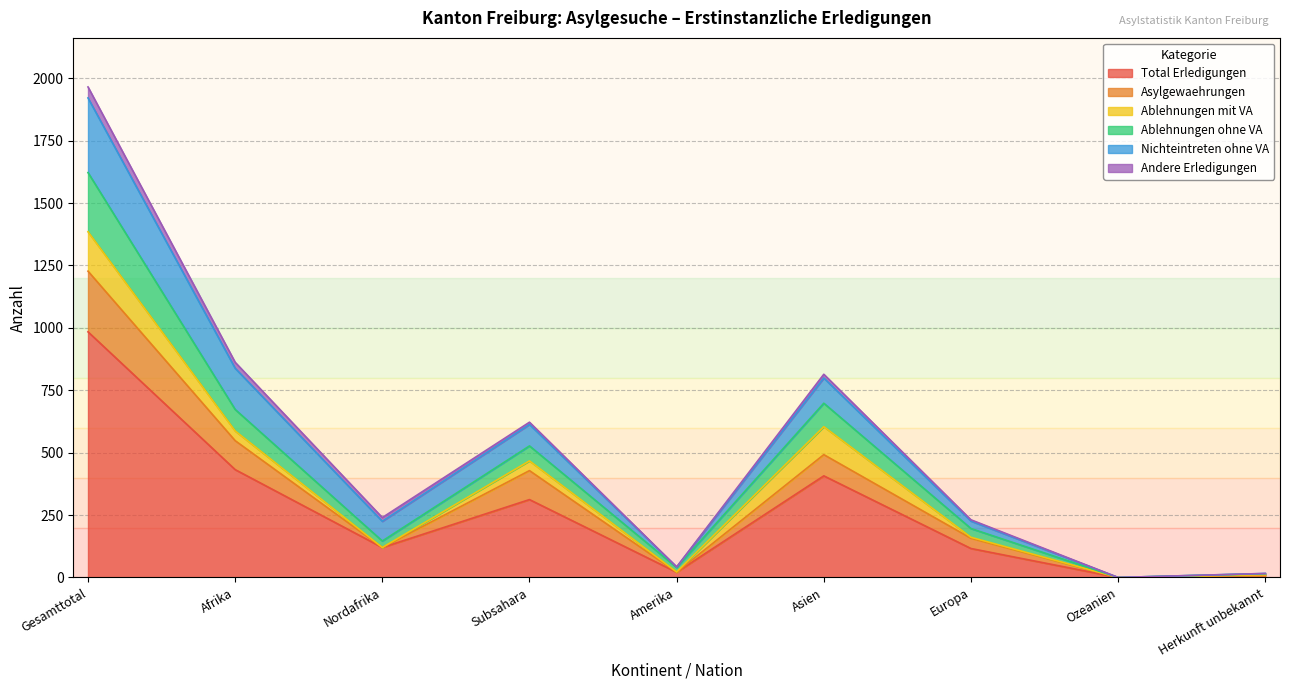

What are all the series names shown in the legend?

Total Erledigungen, Asylgewaehrungen, Ablehnungen mit VA, Ablehnungen ohne VA, Nichteintreten ohne VA, Andere Erledigungen